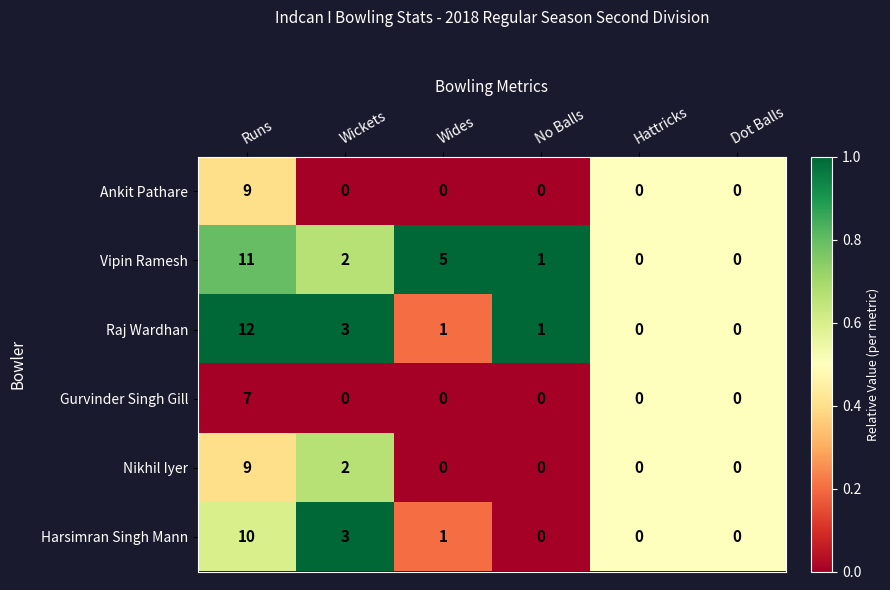

Which series has the widest spread of values?

Raj Wardhan